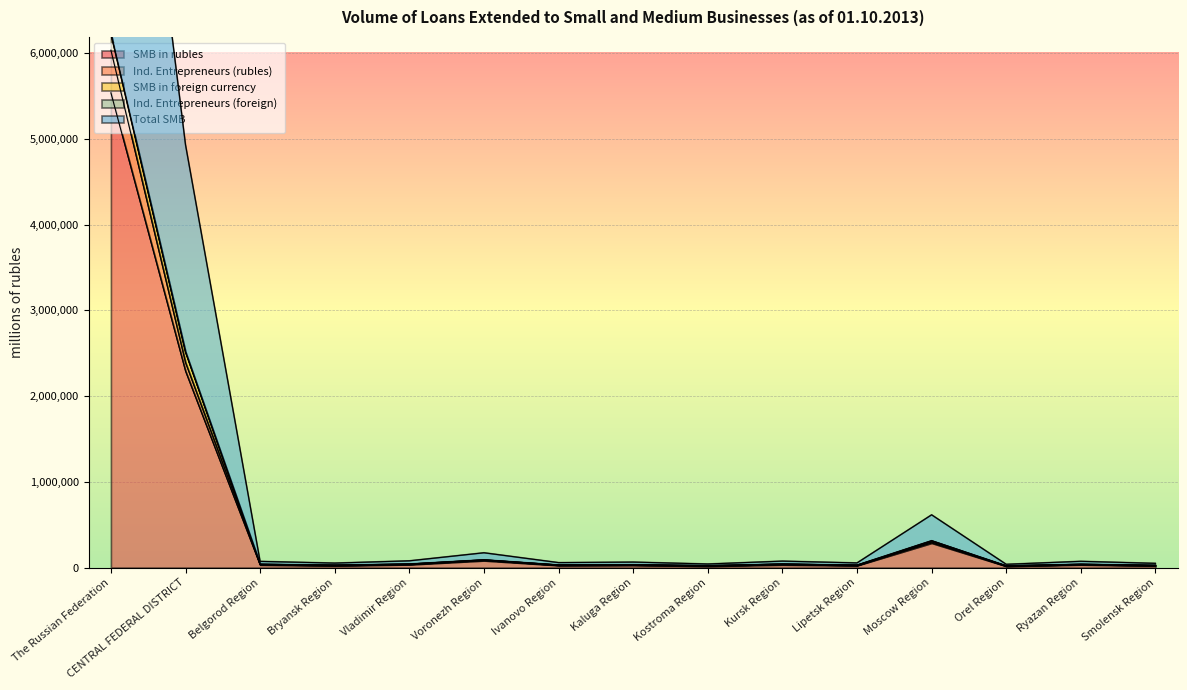

At which label is SMB in rubles closest to 2777635?

CENTRAL FEDERAL DISTRICT